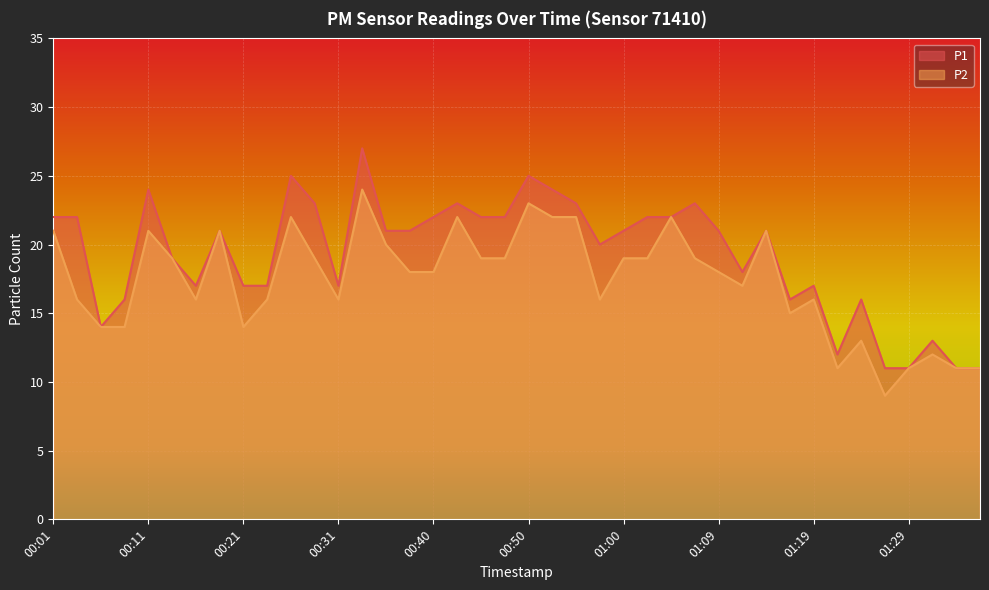

What is the sum of all P1 values?

770